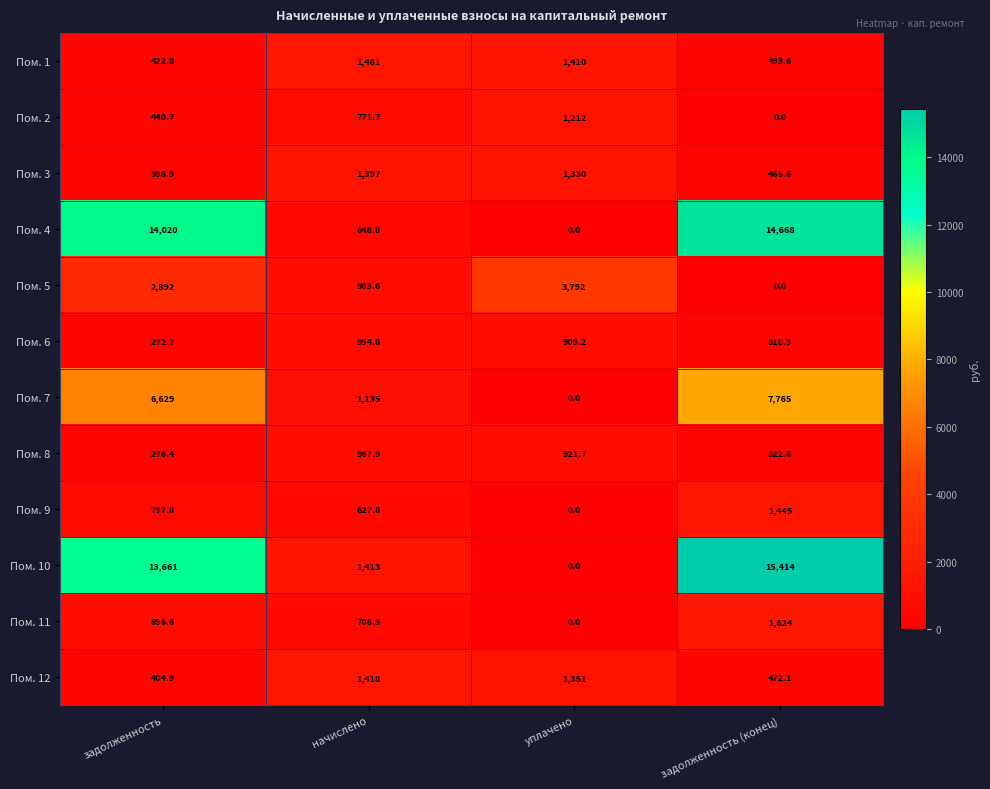

At which category is the sum across all series the highest?

задолженность (конец)